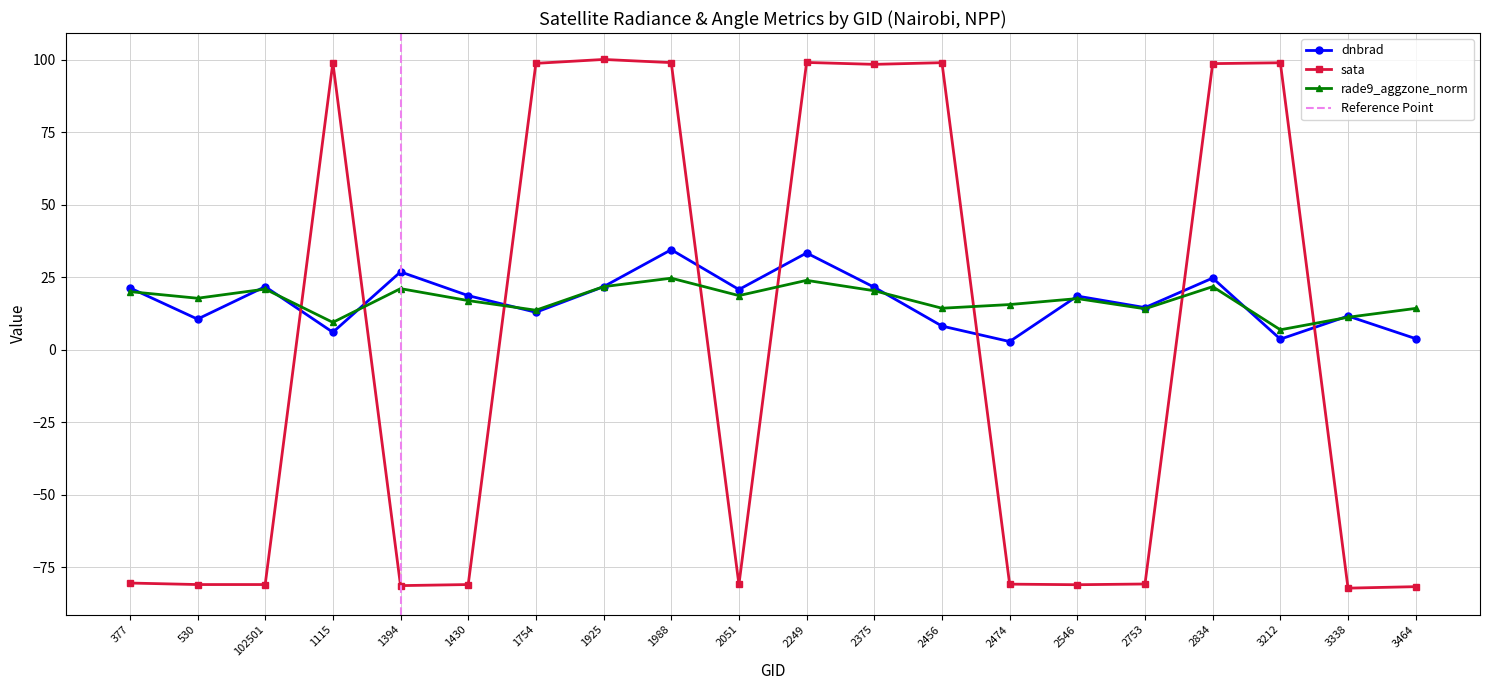

How many lines are shown in the chart?

3